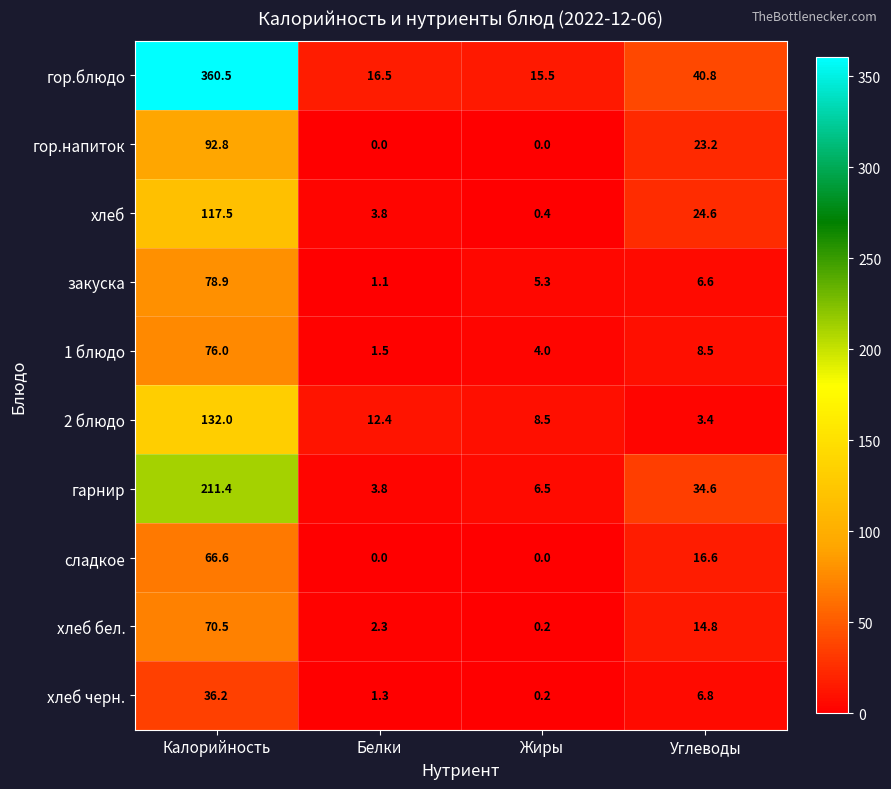

Count the number of categories in the chart.

4